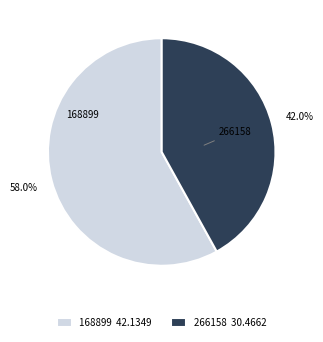

To the nearest percent, what is the average slice percentage?

50%